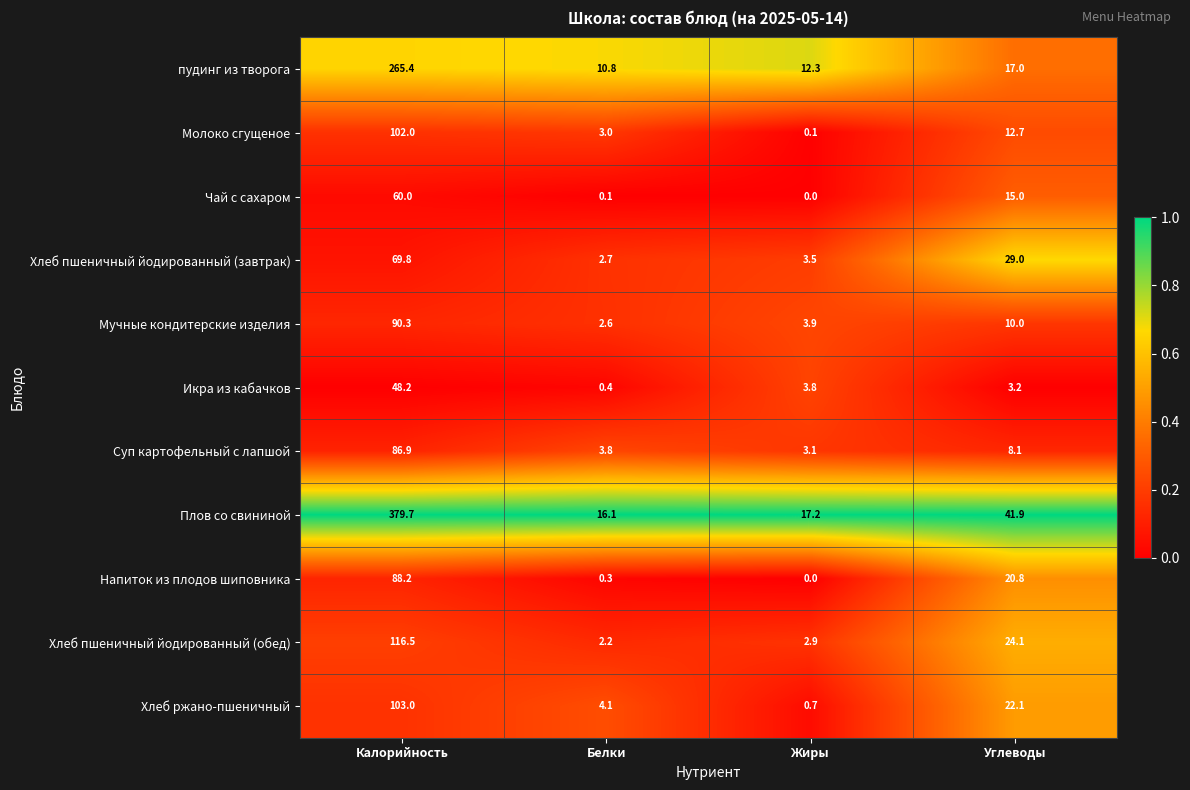

How many distinct data groups are displayed?

11